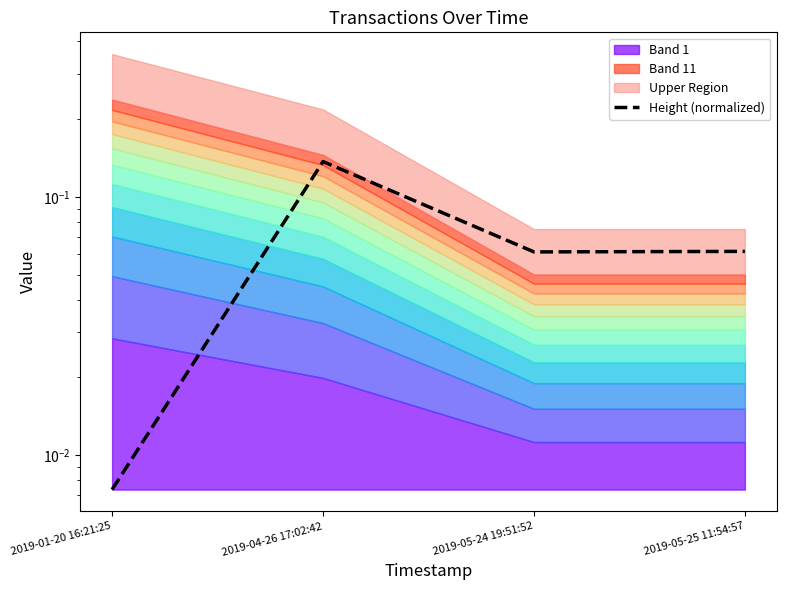

Rank the categories by value from lowest to highest.

2019-01-20 16:21:25, 2019-05-24 19:51:52, 2019-05-25 11:54:57, 2019-04-26 17:02:42